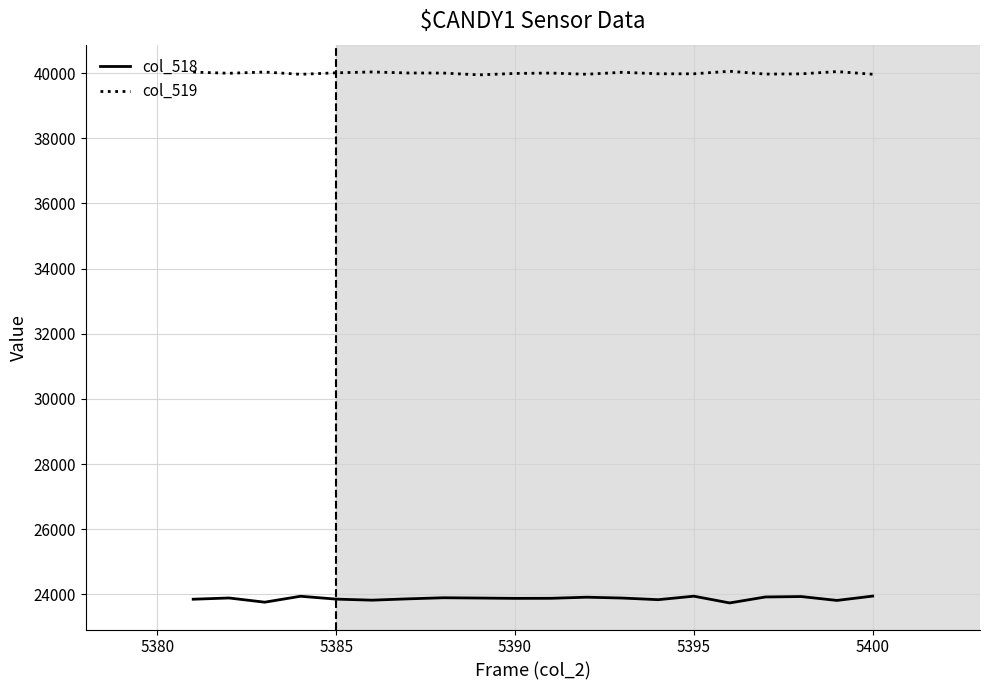

List the series in order of their peak value, highest first.

col_519, col_518